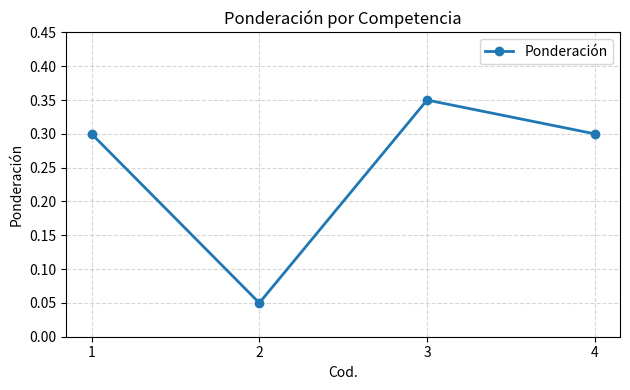

Which has a higher value, 2 or 4?

4